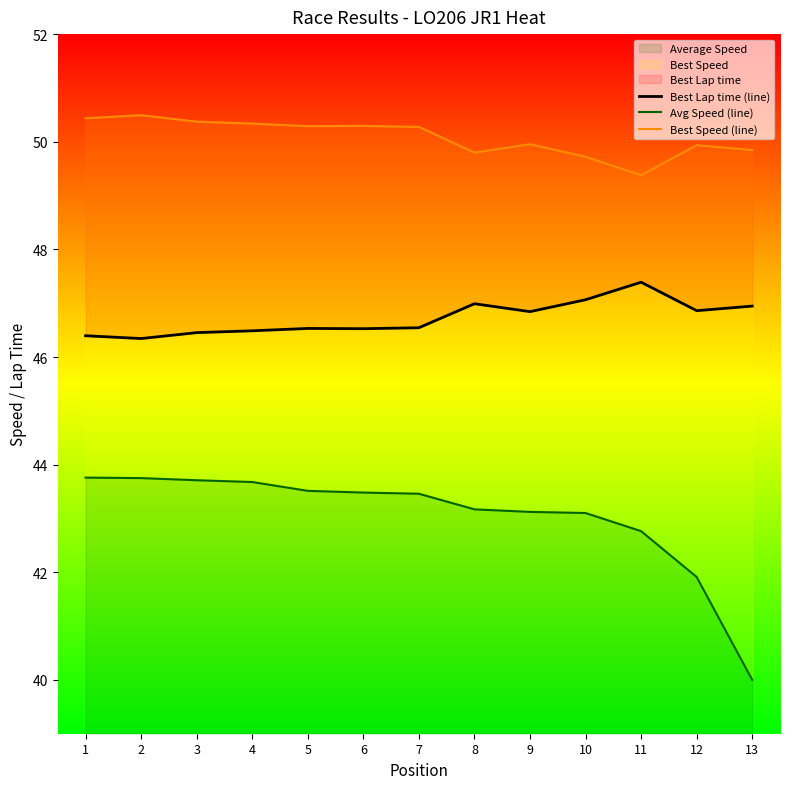

True or false: Average Speed has a value of 43.5 at 6.

True